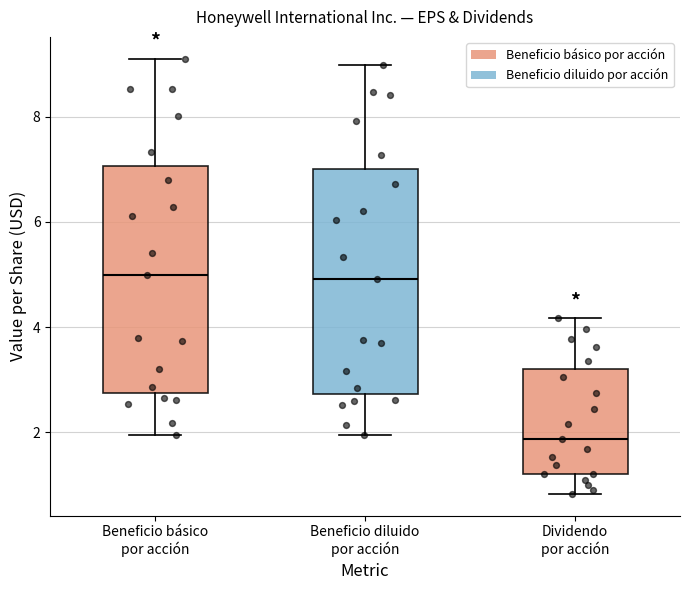

Reading left to right, read every box against the y-axis: the position of its median line, the range the box covers, and the ends of its whiskers. The values are not printed on the chart, so give them approximately, as read against the axis.

Beneficio básico por acción: median 5.0, box 2.8 to 7.0, whiskers 2.0 to 9.2
Beneficio diluido por acción: median 5.0, box 2.8 to 7.0, whiskers 2.0 to 9.0
Dividendo por acción: median 1.8, box 1.2 to 3.2, whiskers 0.8 to 4.2